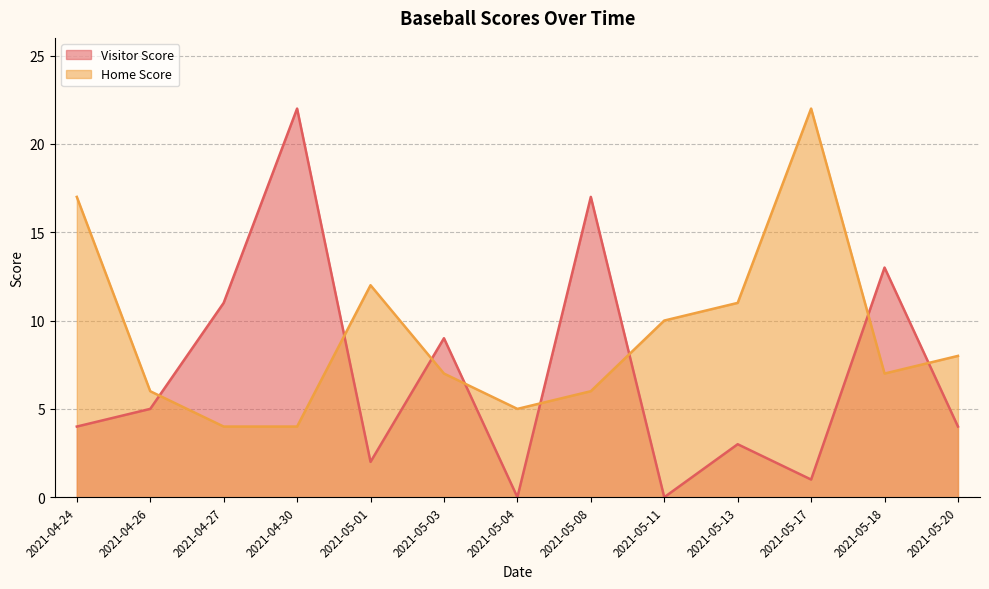

How many distinct data groups are displayed?

2